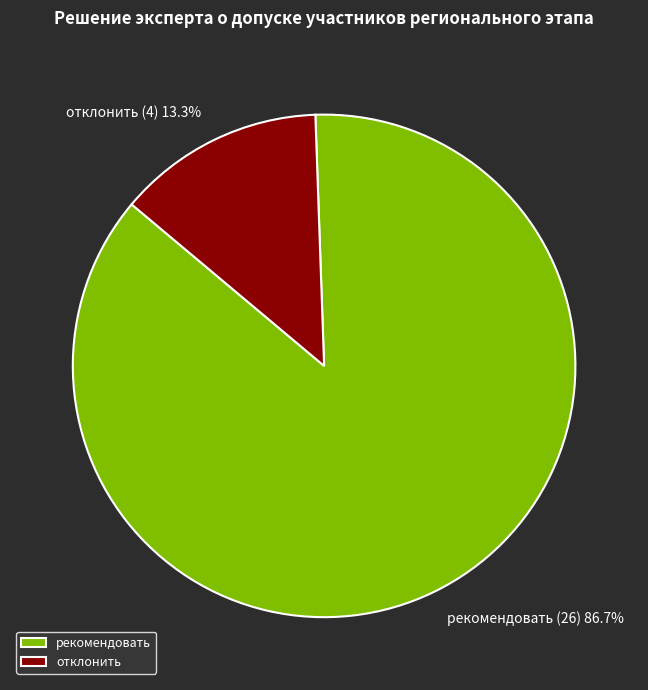

Rank the categories by value from lowest to highest.

отклонить, рекомендовать